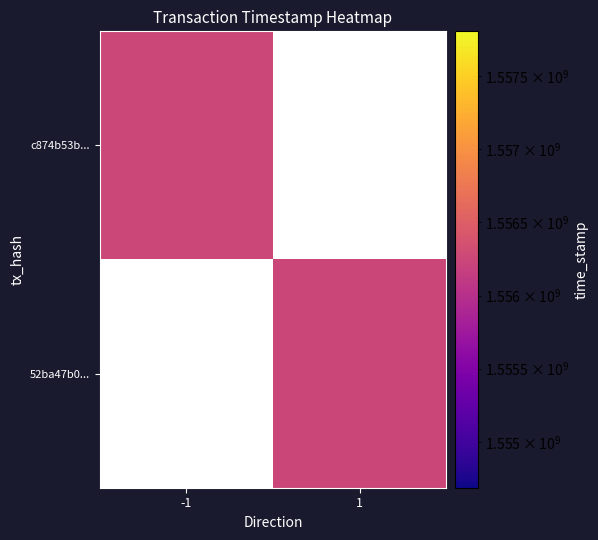

Is it true that c874b53b... equals 1556248790.0 at -1?

True